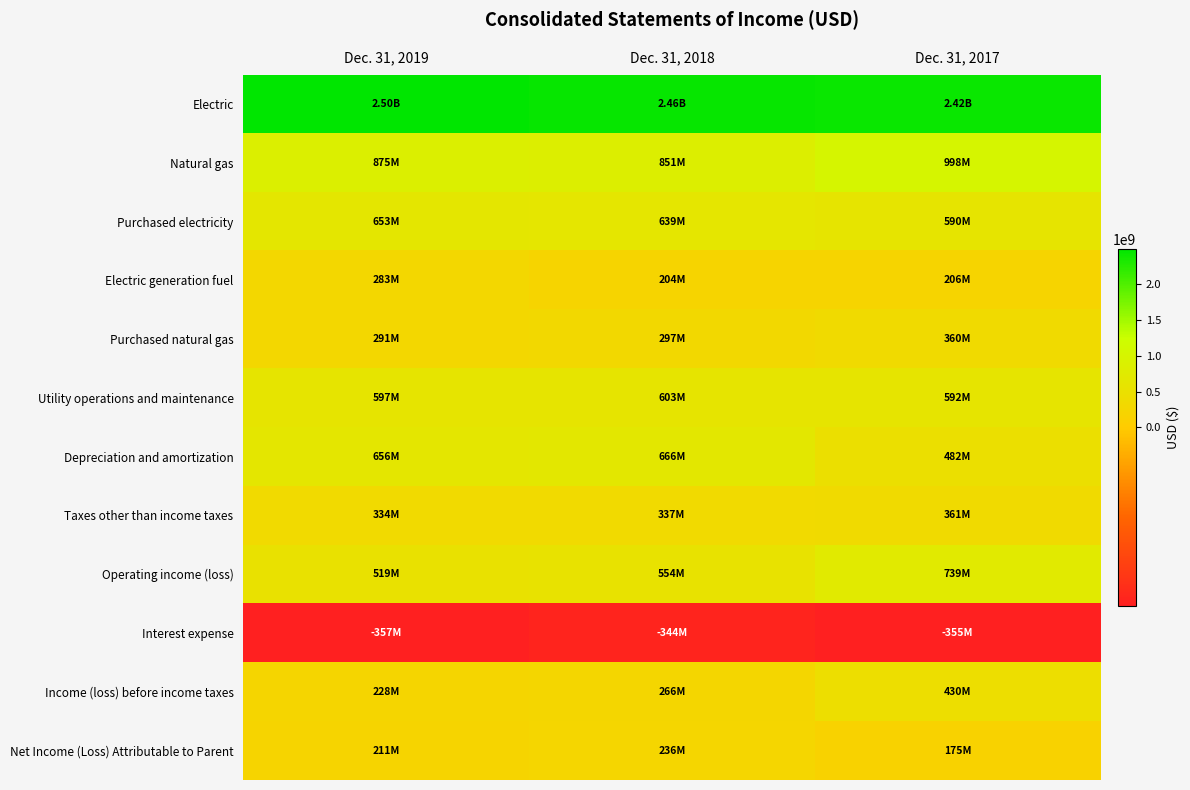

Reading right to left, list all the values displayed in this chart.

Electric: Dec. 31, 2017=2420663000	Dec. 31, 2018=2455919000	Dec. 31, 2019=2497041000
Natural gas: Dec. 31, 2017=997759000	Dec. 31, 2018=850748000	Dec. 31, 2019=875371000
Purchased electricity: Dec. 31, 2017=590030000	Dec. 31, 2018=638775000	Dec. 31, 2019=652560000
Electric generation fuel: Dec. 31, 2017=206275000	Dec. 31, 2018=204174000	Dec. 31, 2019=282864000
Purchased natural gas: Dec. 31, 2017=360009000	Dec. 31, 2018=296699000	Dec. 31, 2019=290976000
Utility operations and maintenance: Dec. 31, 2017=592277000	Dec. 31, 2018=602638000	Dec. 31, 2019=596676000
Depreciation and amortization: Dec. 31, 2017=481969000	Dec. 31, 2018=666432000	Dec. 31, 2019=656323000
Taxes other than income taxes: Dec. 31, 2017=360673000	Dec. 31, 2018=336603000	Dec. 31, 2019=333858000
Operating income (loss): Dec. 31, 2017=739106000	Dec. 31, 2018=554058000	Dec. 31, 2019=519008000
Interest expense: Dec. 31, 2017=-354802000	Dec. 31, 2018=-343795000	Dec. 31, 2019=-356638000
Income (loss) before income taxes: Dec. 31, 2017=430337000	Dec. 31, 2018=265714000	Dec. 31, 2019=227781000
Net Income (Loss) Attributable to Parent: Dec. 31, 2017=175194000	Dec. 31, 2018=235622000	Dec. 31, 2019=210708000